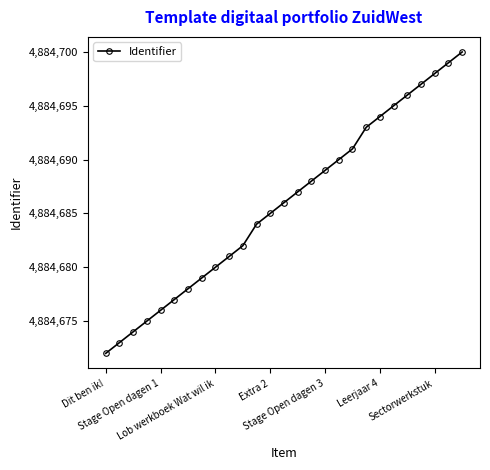

What is the maximum value shown in the chart?

4884700